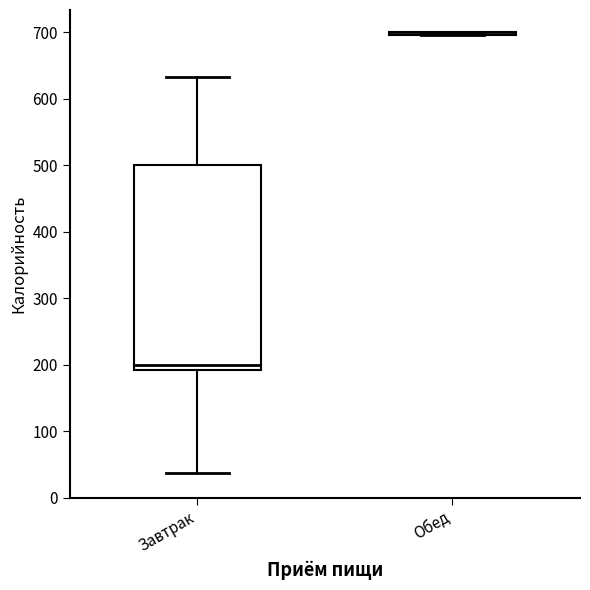

Reading left to right, read every box against the y-axis: the position of its median line, the range the box covers, and the ends of its whiskers. The values are not printed on the chart, so give them approximately, as read against the axis.

Завтрак: median 200, box 190 to 500, whiskers 40 to 630
Обед: box collapsed to a line at 700, whiskers 700 to 700